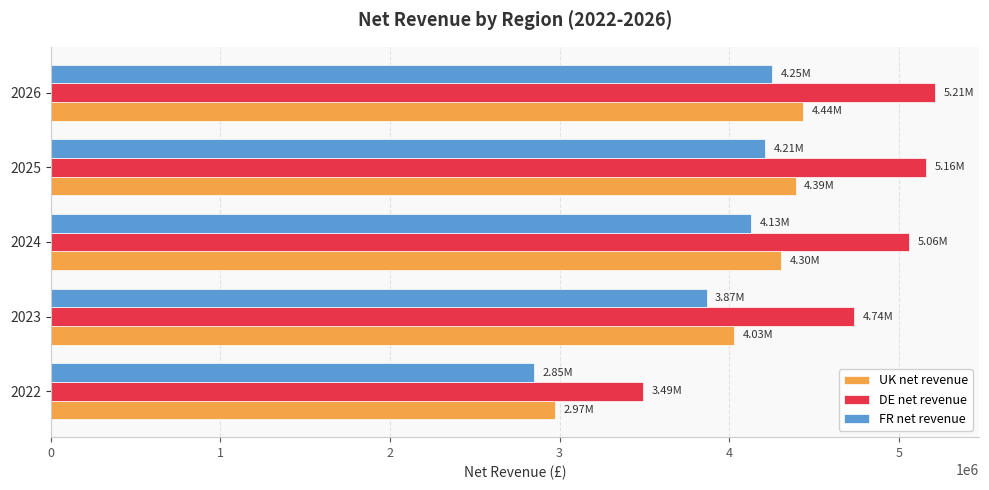

List the series in order of their overall mean, lowest first.

FR net revenue, UK net revenue, DE net revenue